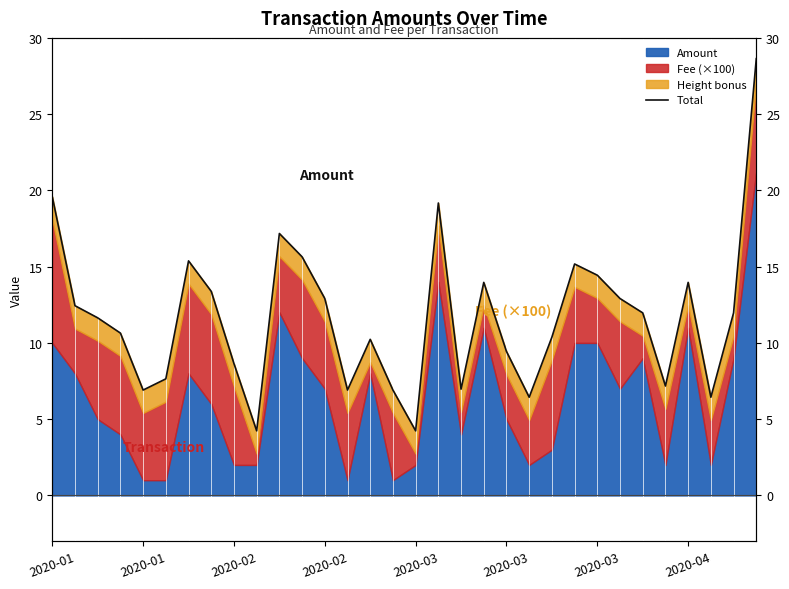

How many interior local valleys (lower than both neighbors) does the data have?

8